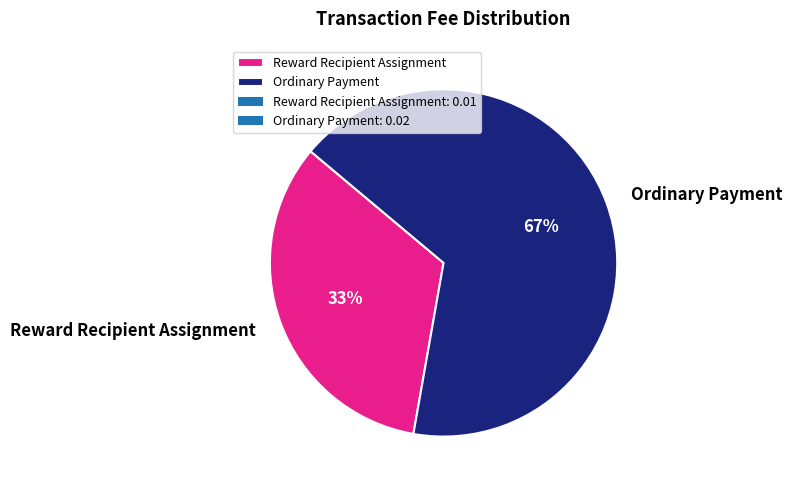

Which slice is the smallest?

Reward Recipient Assignment